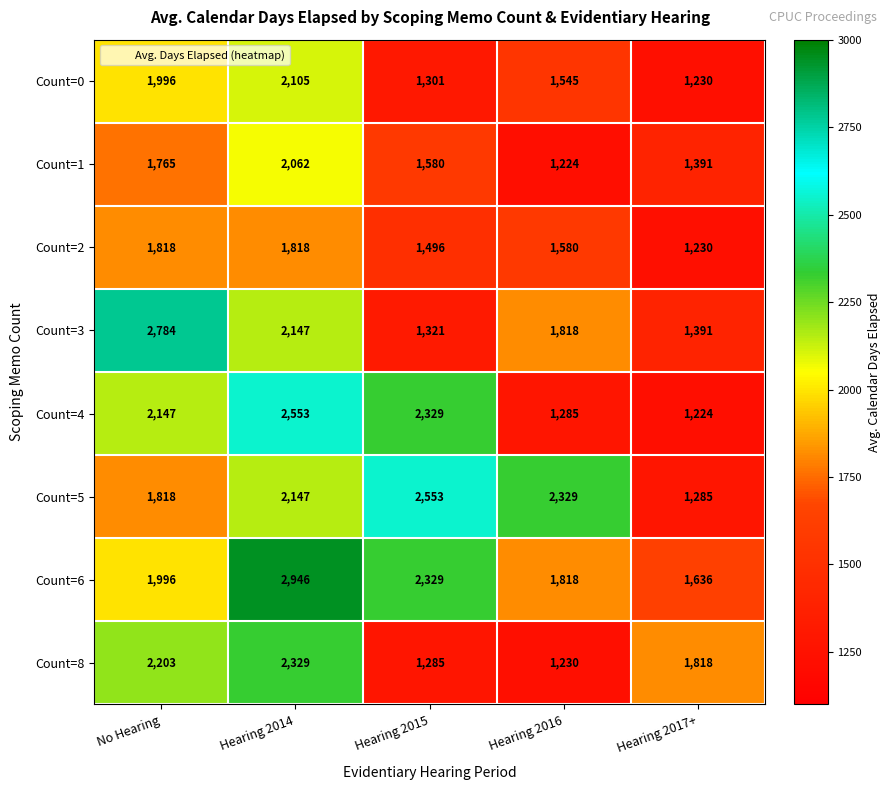

At which label does Count=3 first exceed 1818?

No Hearing